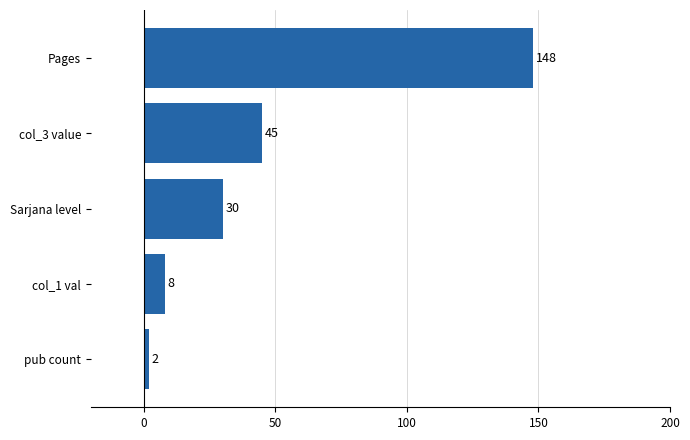

Which category has the highest value across all series?

Pages